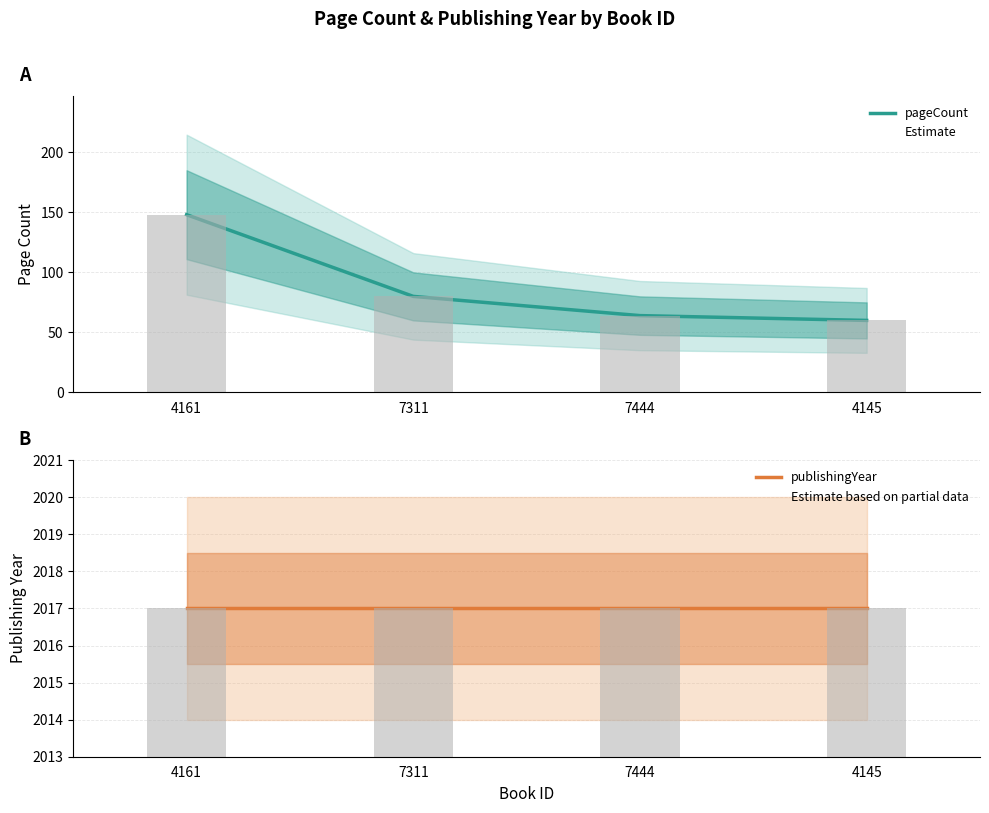

The publishingYear series shows 2017 at 4161. True or false?

True